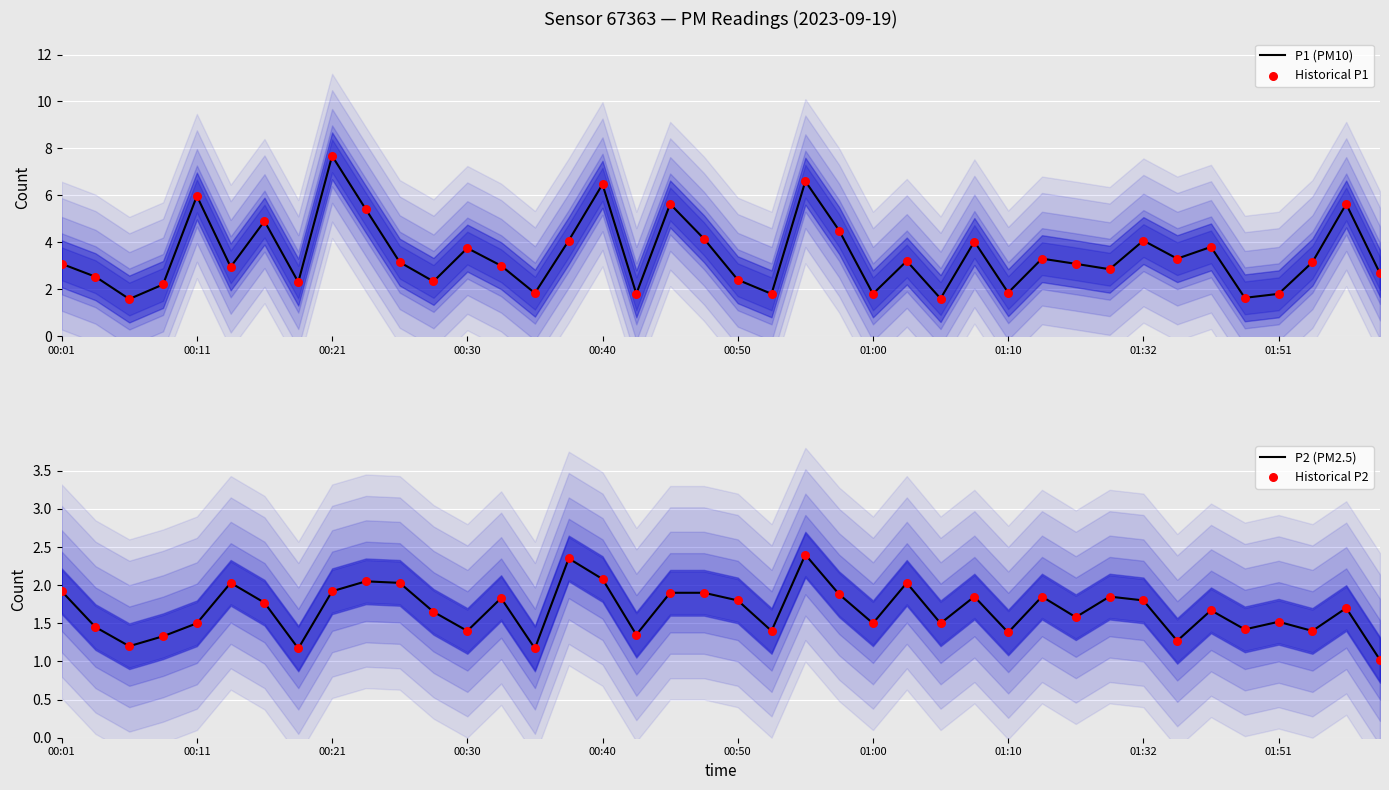

Which series reaches the maximum Y coordinate?

P1 (PM10)